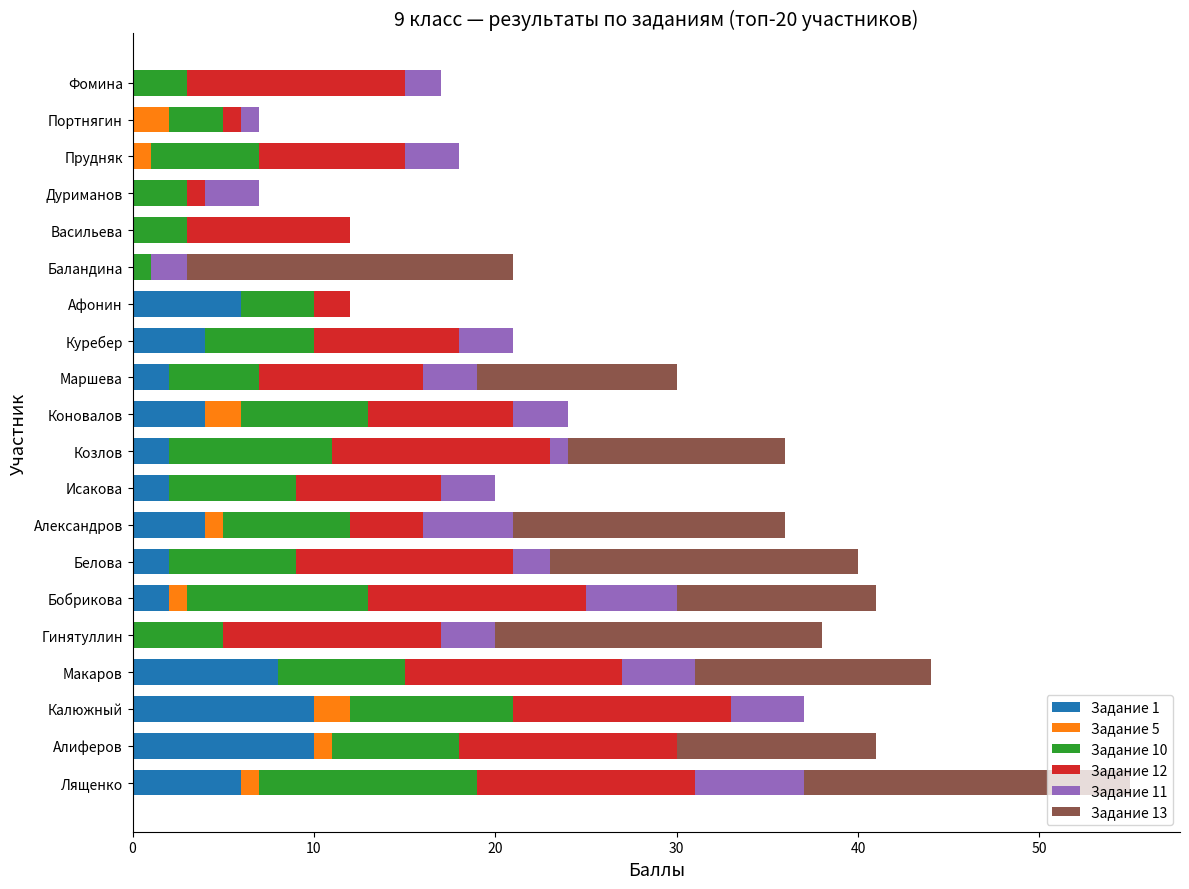

The value of Задание 1 at Белова is 2. True or false?

True